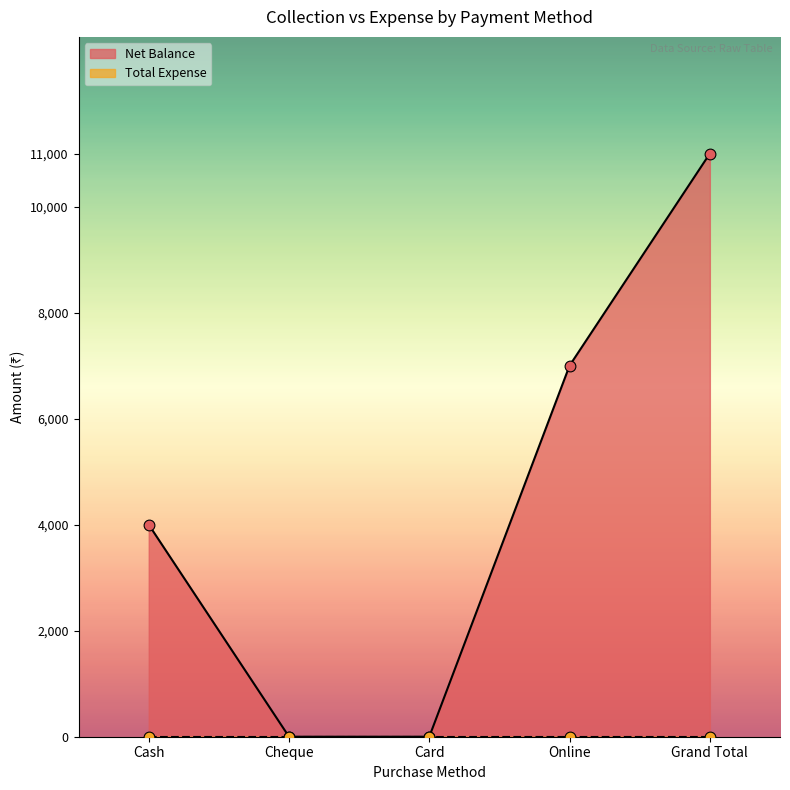

Between Cash and Grand Total, which is larger?

Grand Total